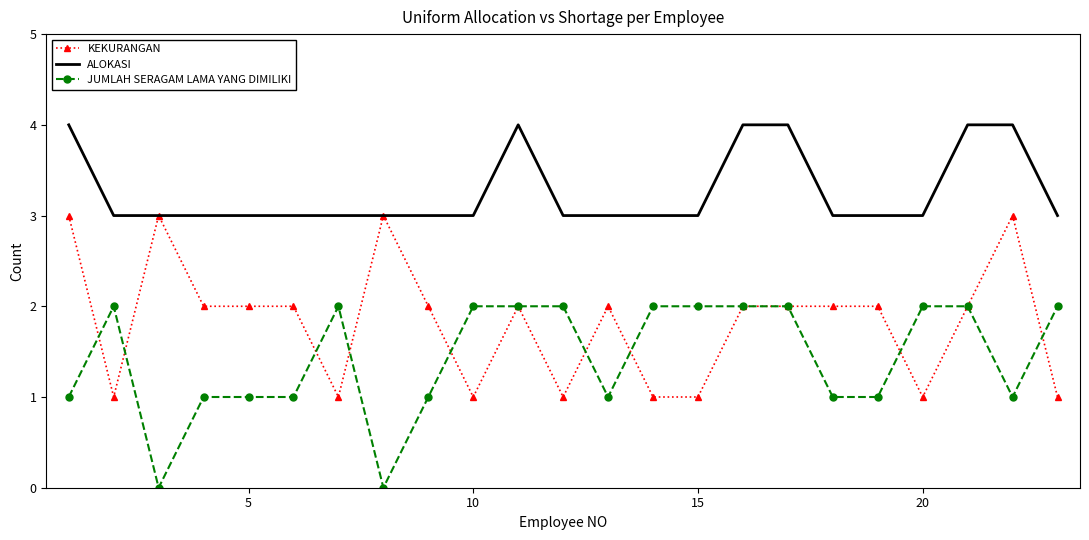

Rank the series by their average value, from highest to lowest.

ALOKASI, KEKURANGAN, JUMLAH SERAGAM LAMA YANG DIMILIKI